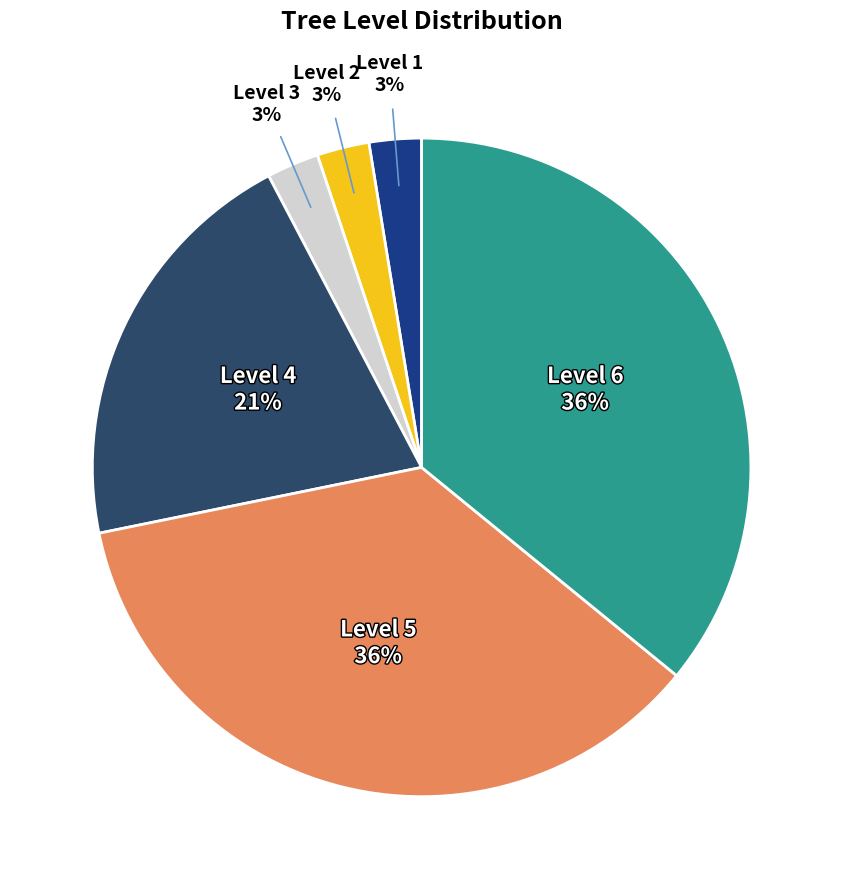

What percentage is the Level 1 slice, to the nearest percent?

3%